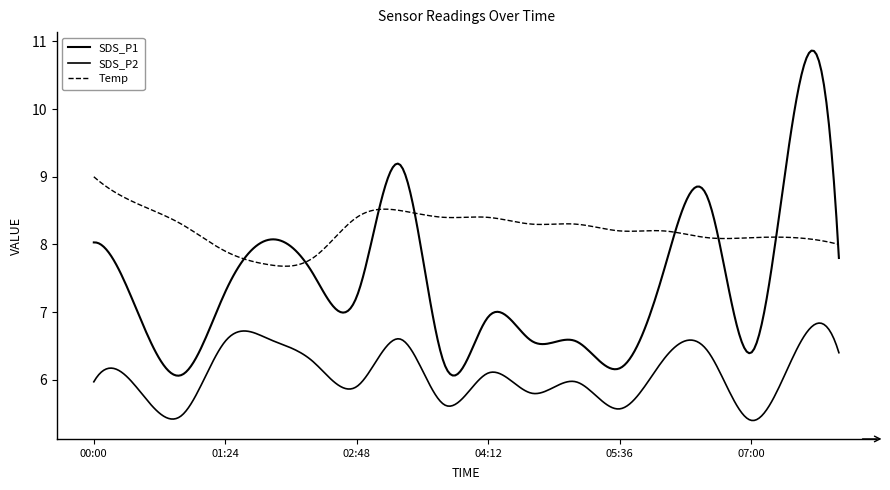

Reading left to right, transcribe all the data shown in this chart.

SDS_P1: 00:00=8.0	00:28=7.0	00:56=6.1	01:24=7.3	01:52=8.1	02:20=7.6	02:48=7.2	03:16=9.2	03:44=6.2	04:12=6.9	04:40=6.6	05:08=6.6	05:36=6.2	06:04=7.6	06:32=8.7	07:00=6.4	07:28=10.0	07:56=7.8
SDS_P2: 00:00=6.0	00:28=5.9	00:56=5.5	01:24=6.6	01:52=6.6	02:20=6.3	02:48=5.9	03:16=6.6	03:44=5.6	04:12=6.1	04:40=5.8	05:08=6.0	05:36=5.6	06:04=6.3	06:32=6.4	07:00=5.4	07:28=6.4	07:56=6.4
Temp: 00:00=9.0	00:28=8.6	00:56=8.3	01:24=7.9	01:52=7.7	02:20=7.8	02:48=8.4	03:16=8.5	03:44=8.4	04:12=8.4	04:40=8.3	05:08=8.3	05:36=8.2	06:04=8.2	06:32=8.1	07:00=8.1	07:28=8.1	07:56=8.0